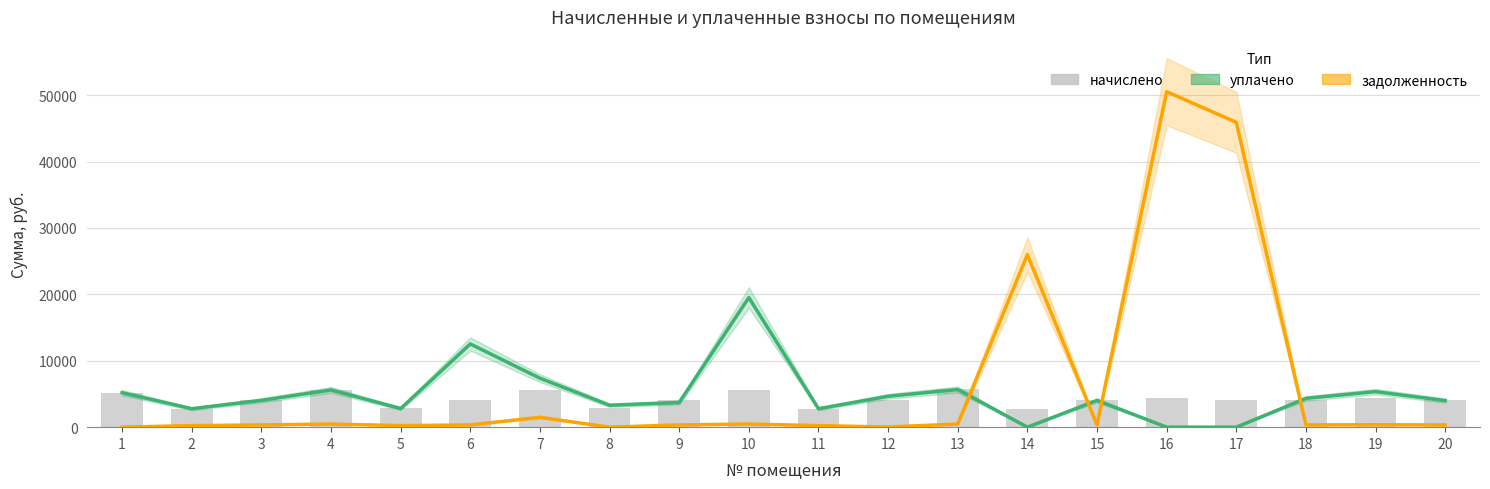

What is the total value across all series at 7?

14520.9